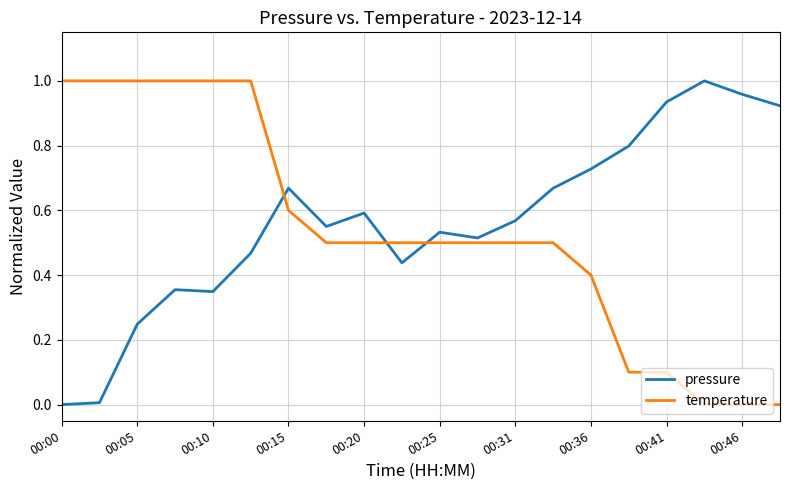

True or false: pressure and temperature cross at least once.

True